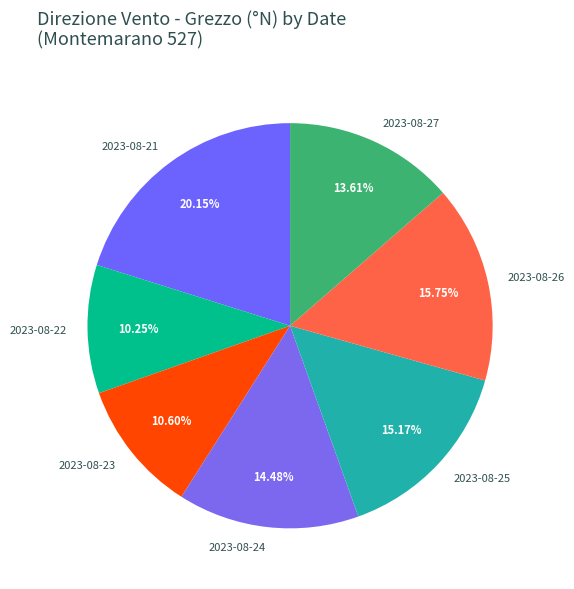

Does any single category account for the majority?

No